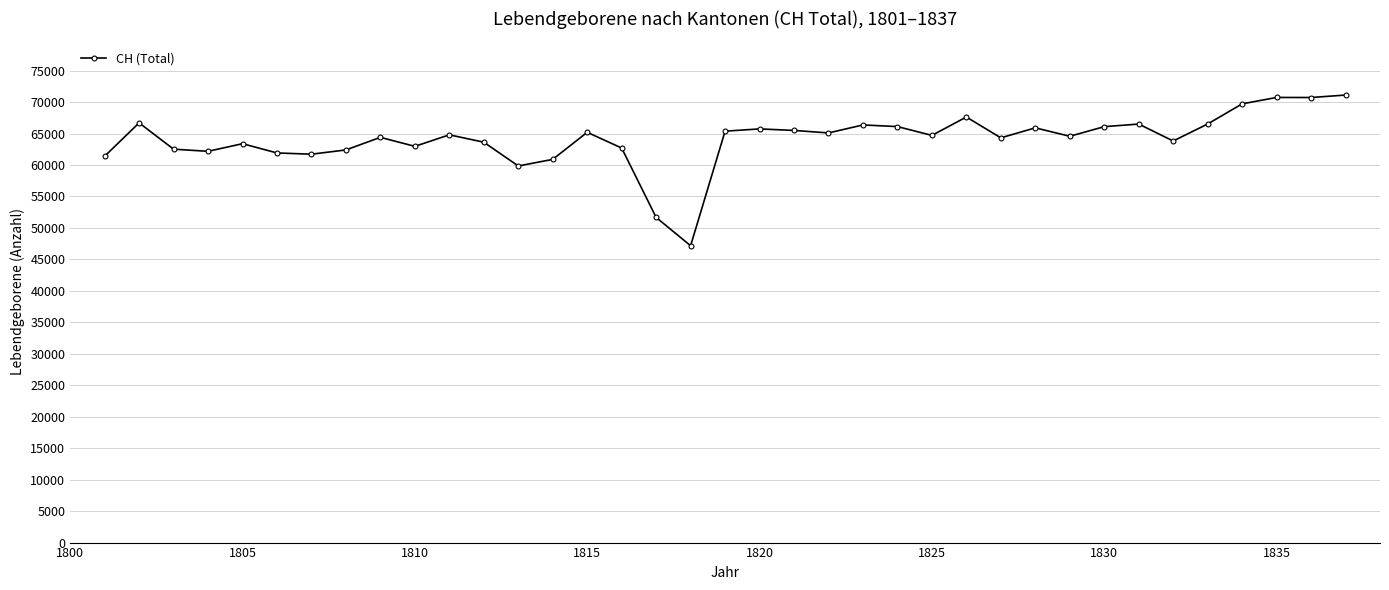

What is the difference between the maximum and minimum values?

23940